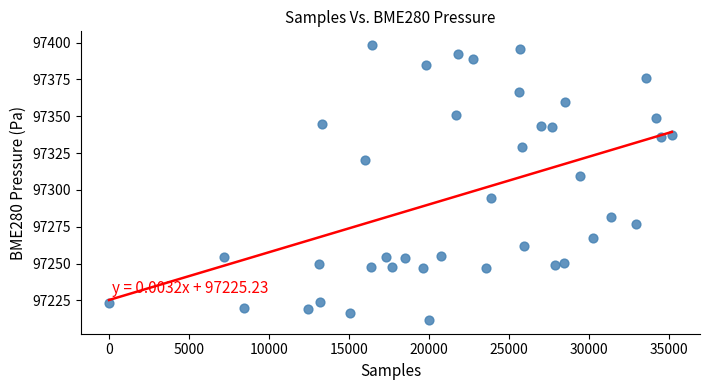

What is the range of X values (max minus min)?

35192.0